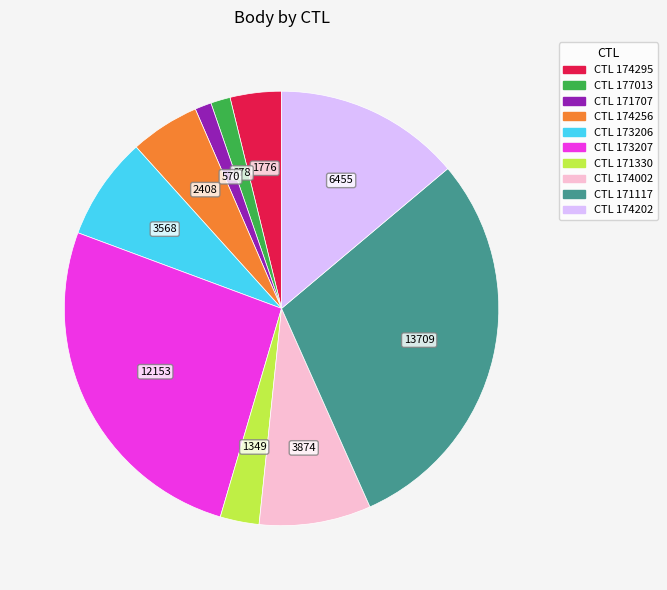

Is there a majority slice in this chart?

No